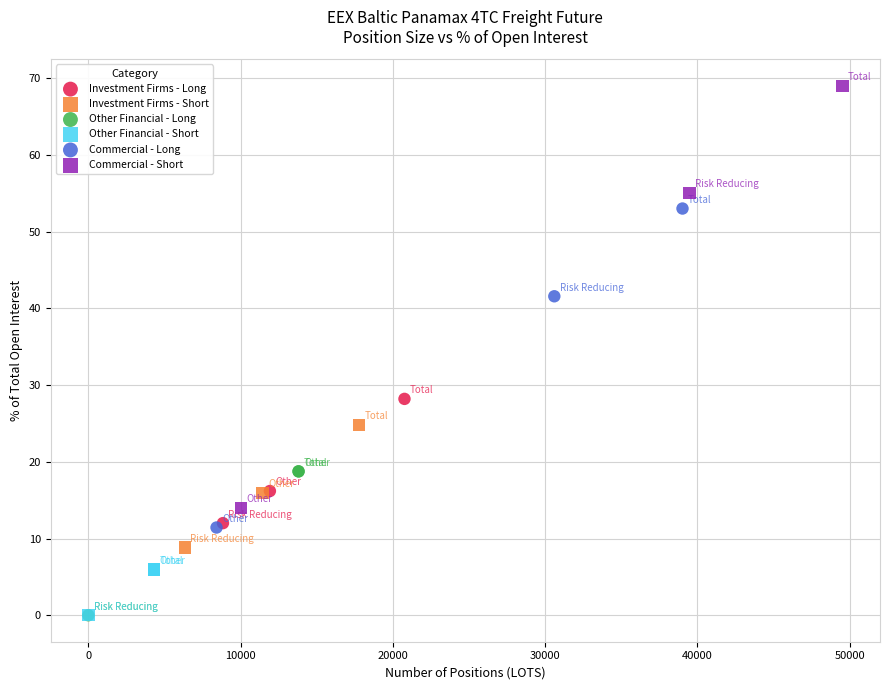

Which series reaches the maximum Y coordinate?

Commercial - Short